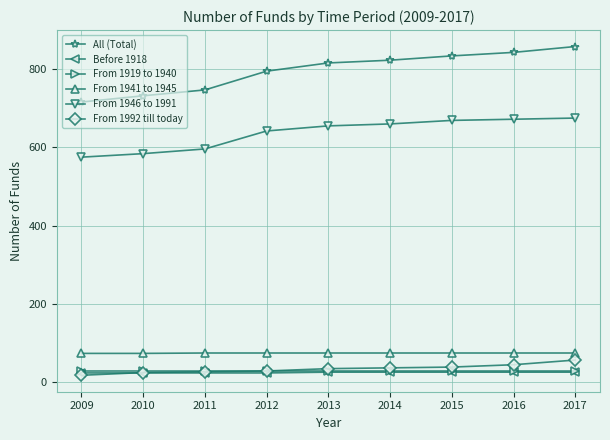

What is the approximate value of From 1919 to 1940 at 2017?

28